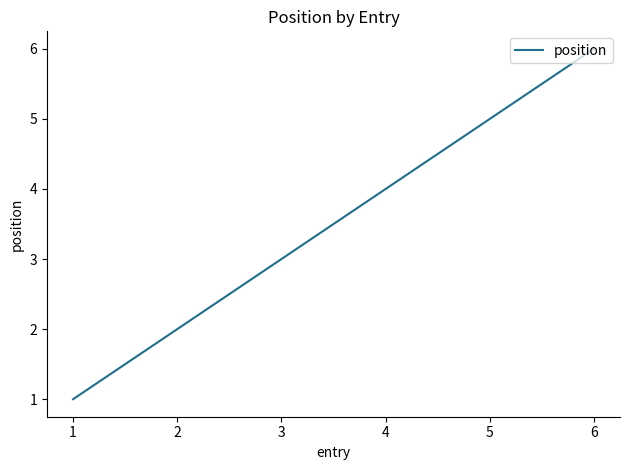

The chart shows a value of 3 at 1. True or false?

False